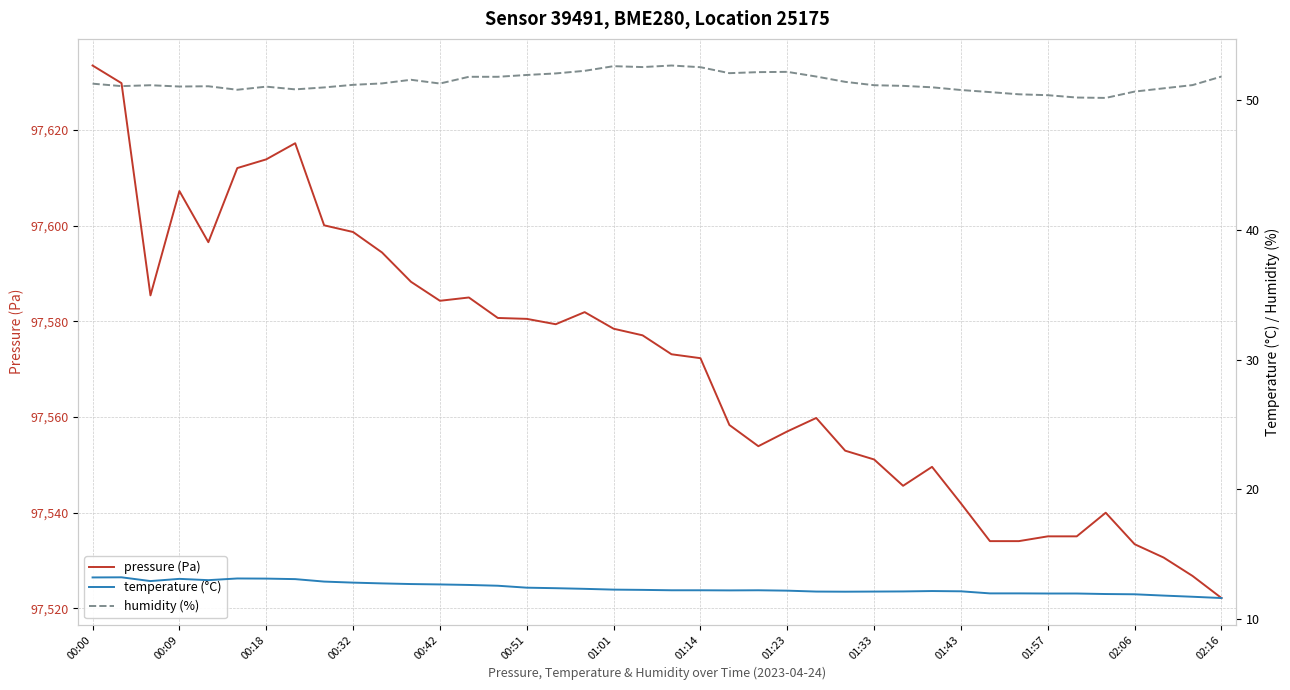

What is the maximum value for humidity (%)?

52.7